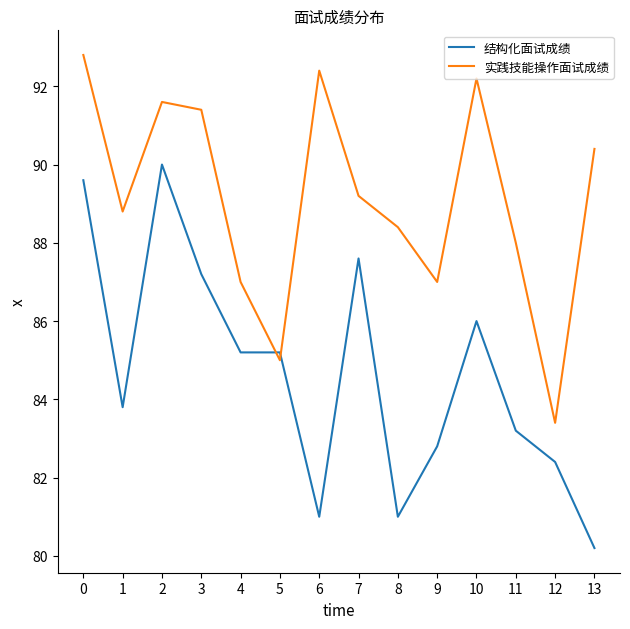

What is the sum of all 结构化面试成绩 values?

1185.2